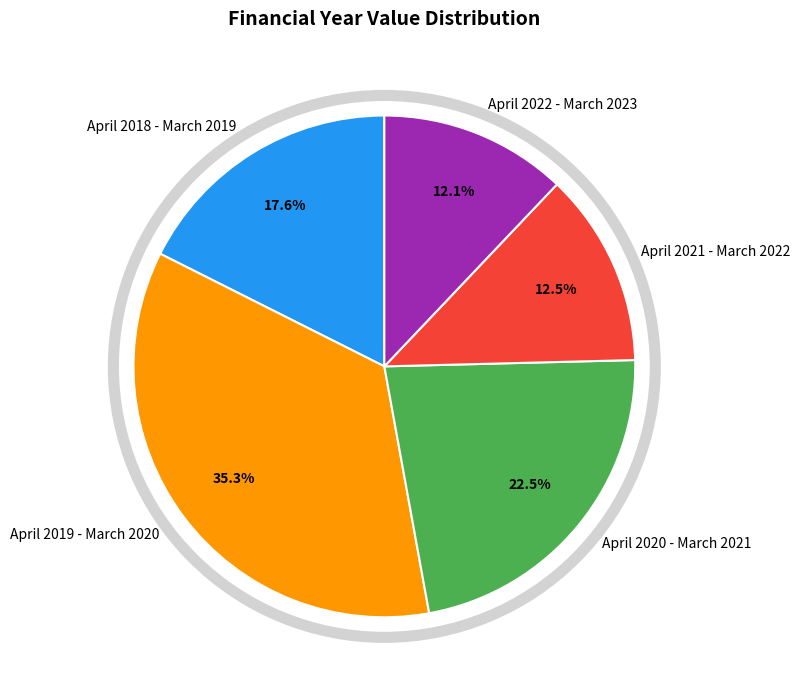

Is it true that April 2021 - March 2022 is 18% of the pie?

False